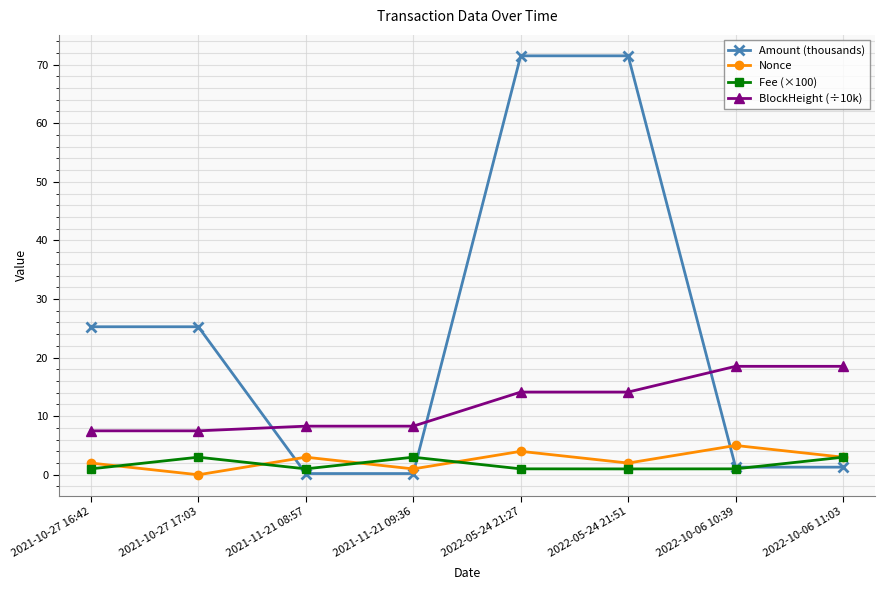

Is this an area chart (filled region under the line)?

No